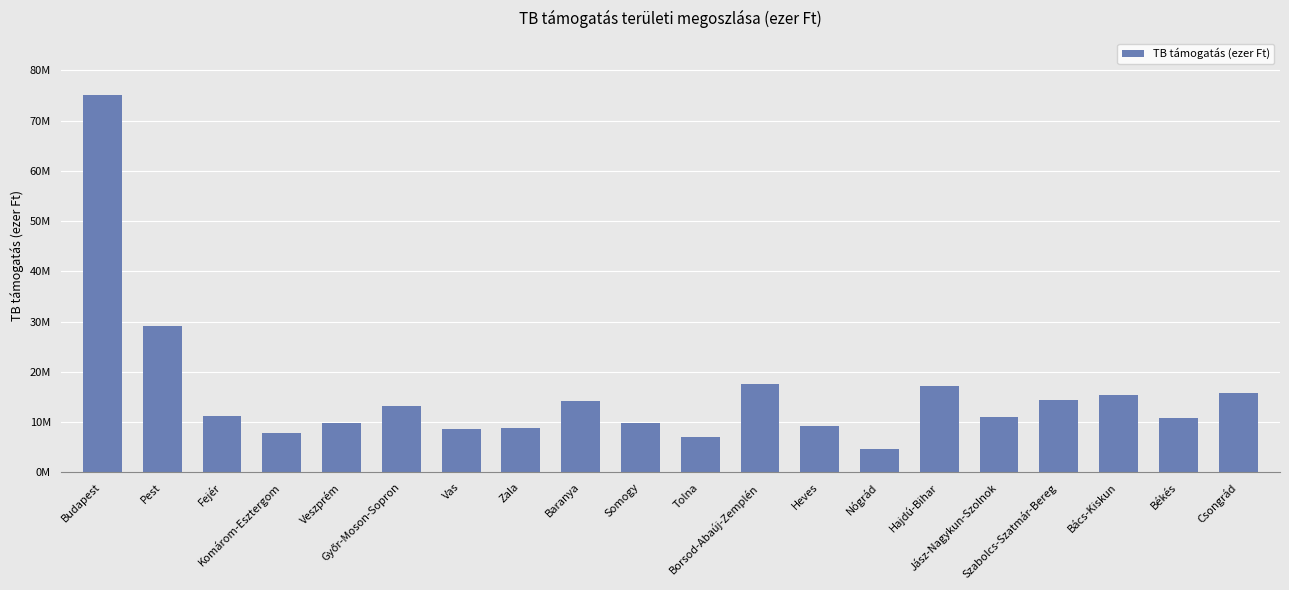

What is the sum of the values at Tolna and Budapest?

82310279.1